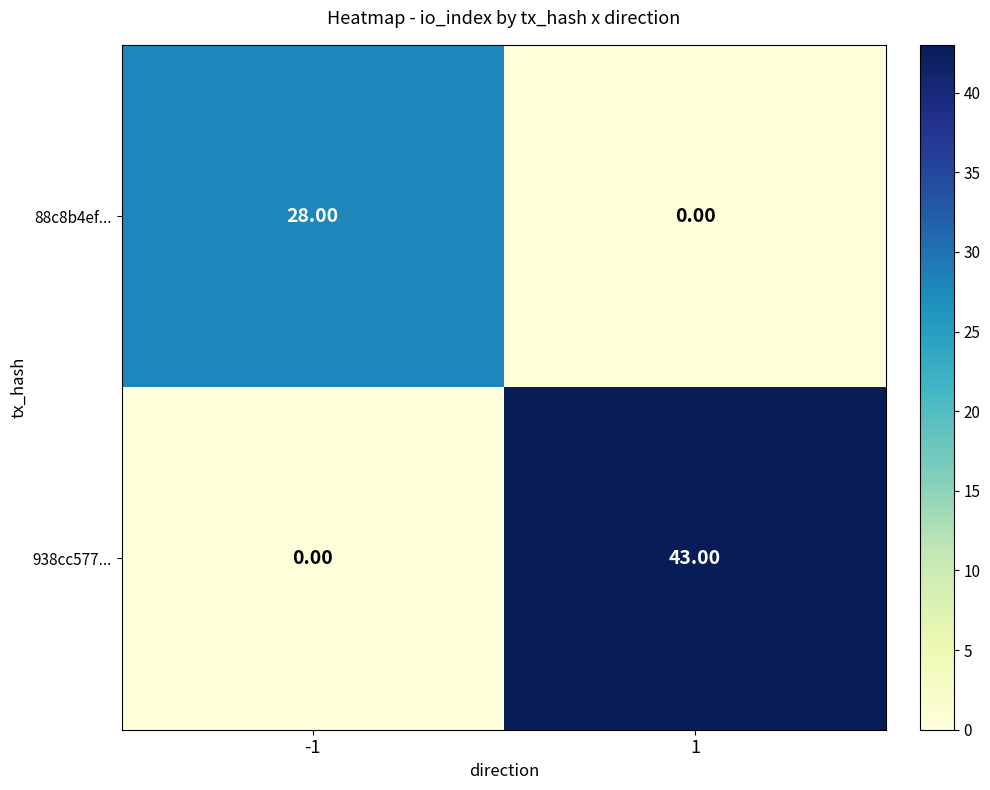

Which series has the widest spread of values?

938cc577...